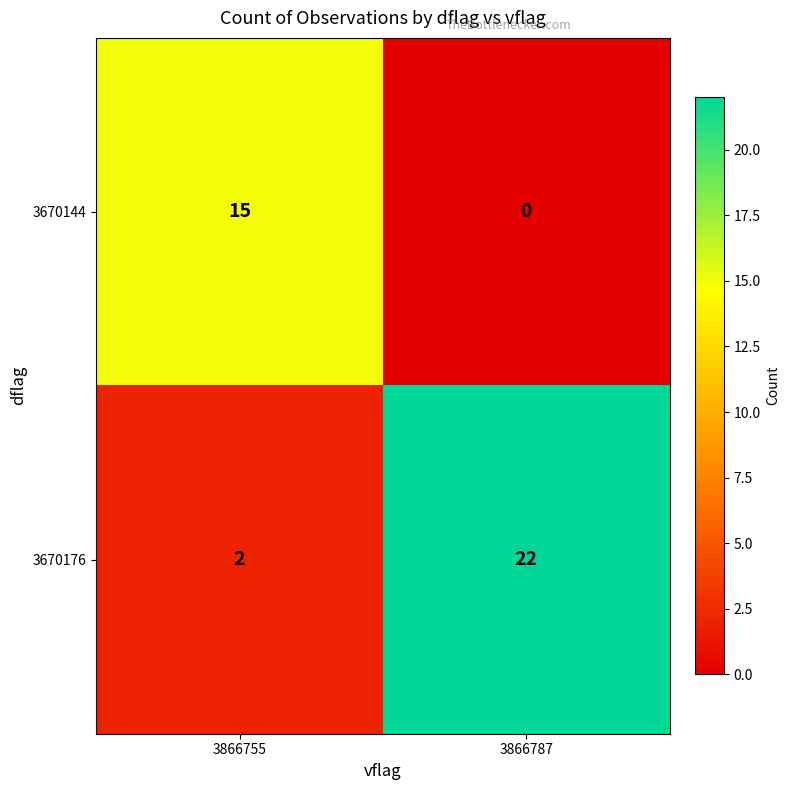

What is the total value across all series at 3866755?

17